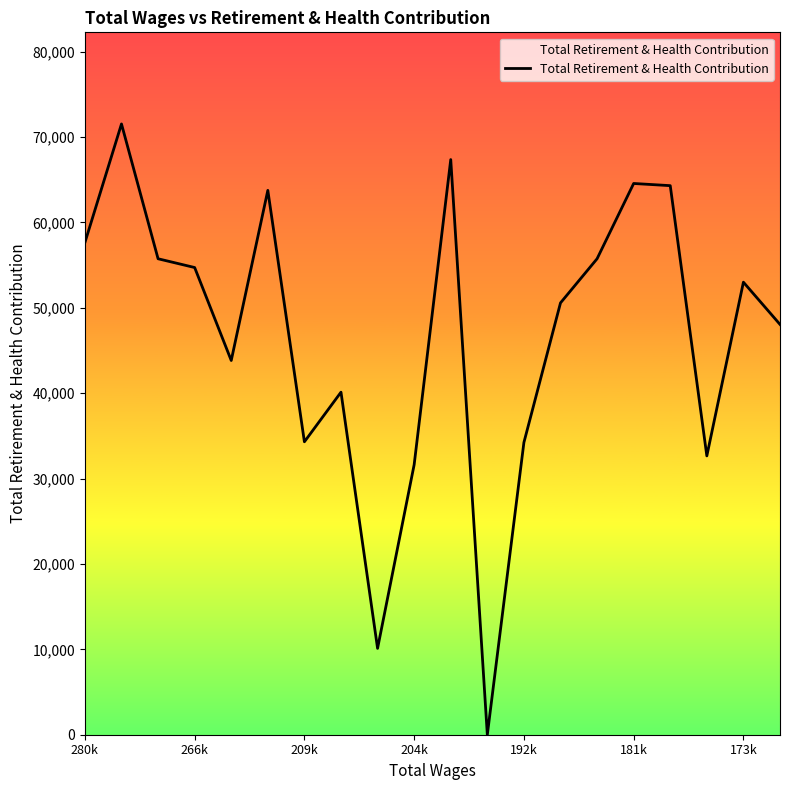

Reading right to left, what are all the values shown in this chart?

48054	53002	32655	64306	64561	55745	50575	34228	0	67361	31628	10113	40120	34307	63755	43830	54717	55744	71533	57642